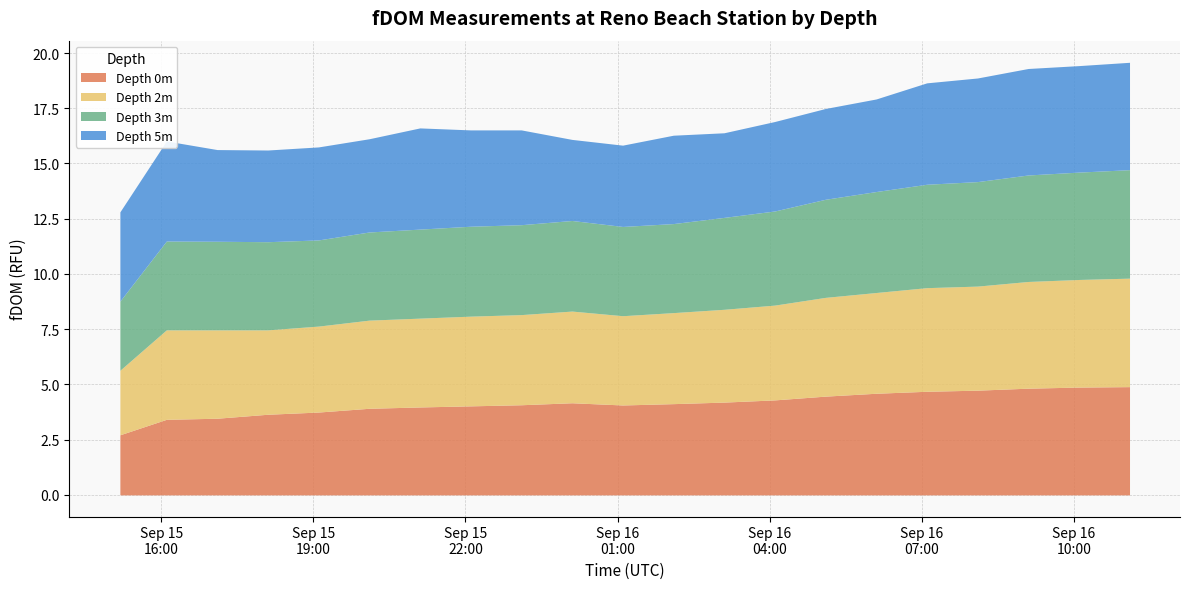

Which series has the widest spread of values?

Depth 0m